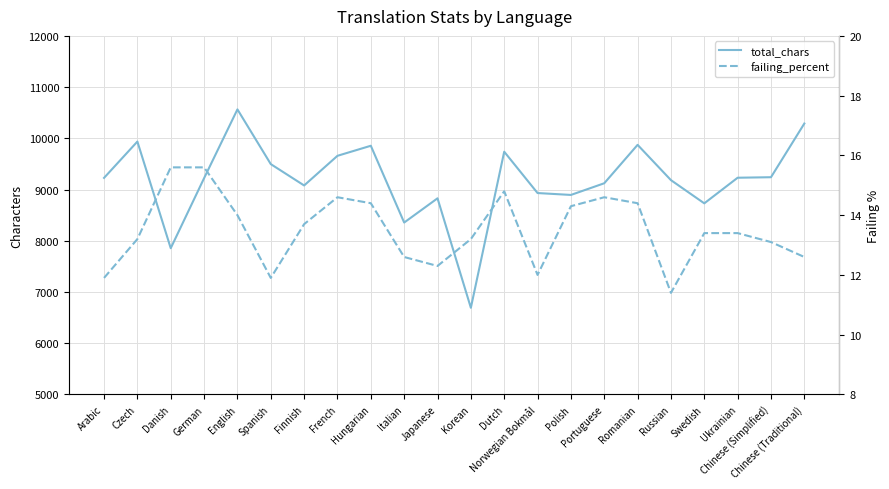

What is the difference between the failing_percent values at Danish and Arabic?

3.7